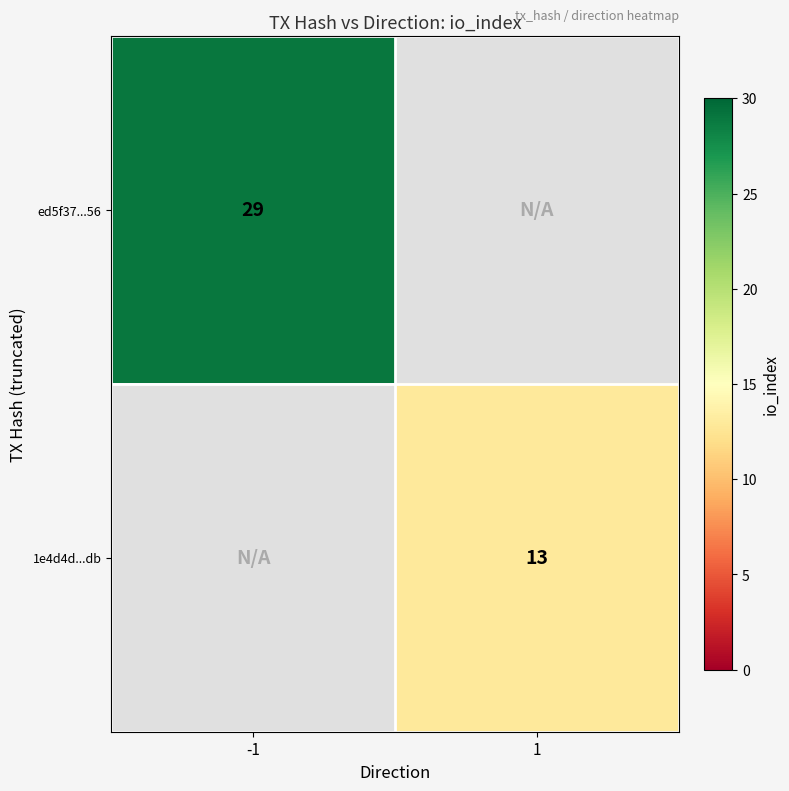

The value of ed5f37...56 at -1 is 29. True or false?

True